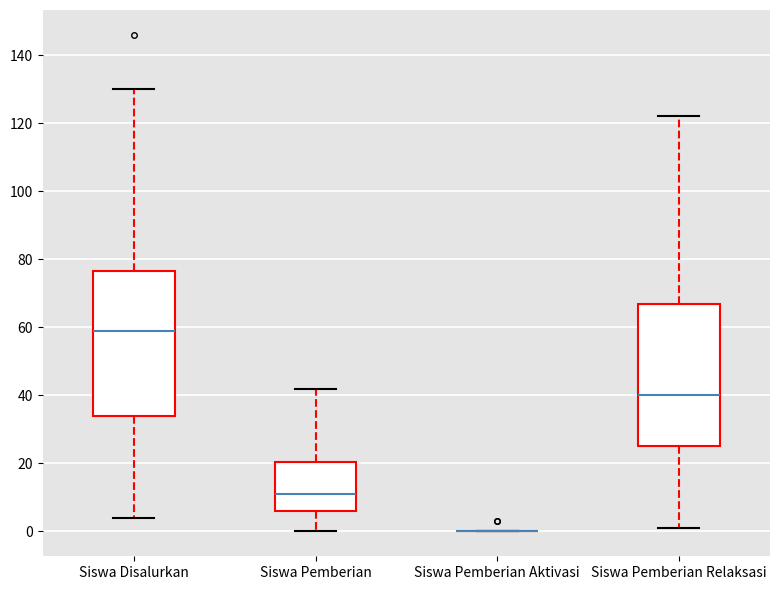

Reading left to right, read every box against the y-axis: the position of its median line, the range the box covers, and the ends of its whiskers. The values are not printed on the chart, so give them approximately, as read against the axis.

Siswa Disalurkan: median 60, box 34 to 76, whiskers 4 to 130
Siswa Pemberian: median 12, box 6 to 20, whiskers 0 to 42
Siswa Pemberian Aktivasi: box collapsed to a line at 0, whiskers 0 to 0
Siswa Pemberian Relaksasi: median 40, box 26 to 68, whiskers 2 to 122